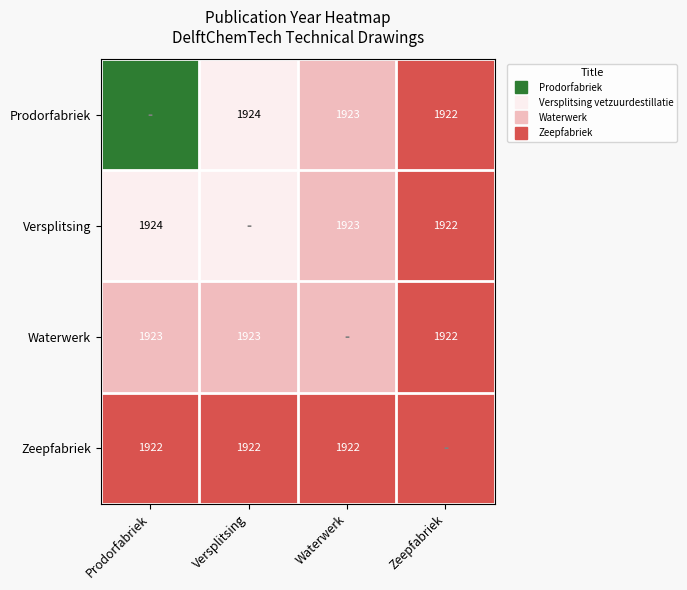

Is the value of Waterwerk at Zeepfabriek greater than the value of Versplitsing at Waterwerk?

No